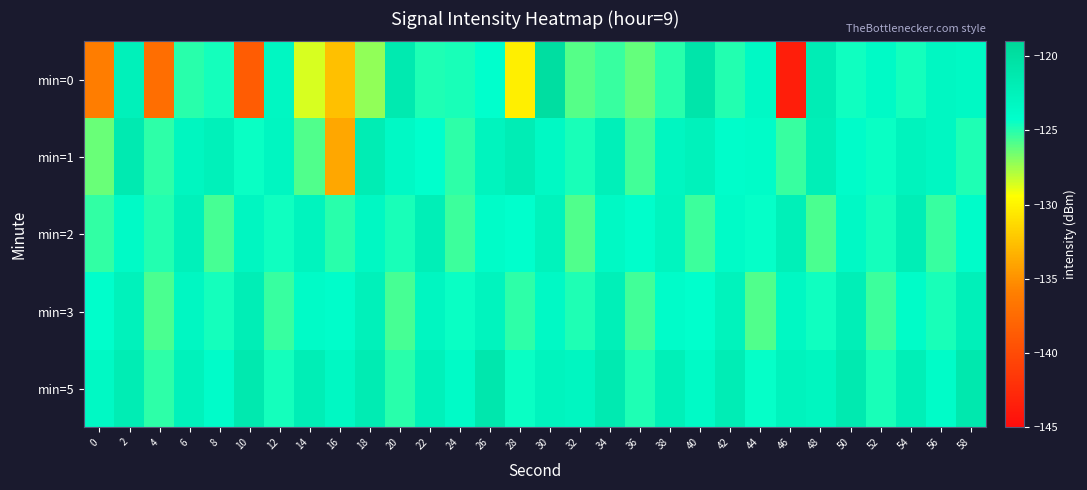

Which category has the lowest value across all series?

46